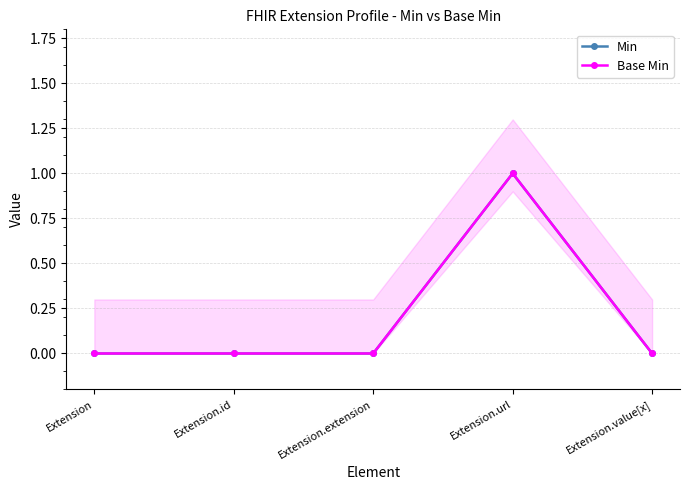

True or false: Base Min and Min intersect in this chart.

False